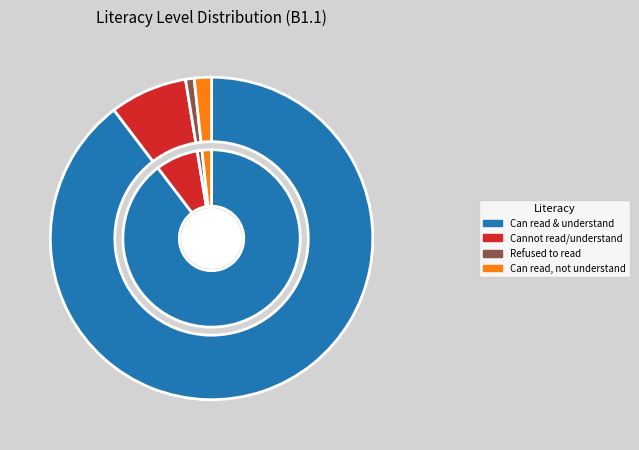

What percentage is the Can read and understand the question slice, to the nearest percent?

90%